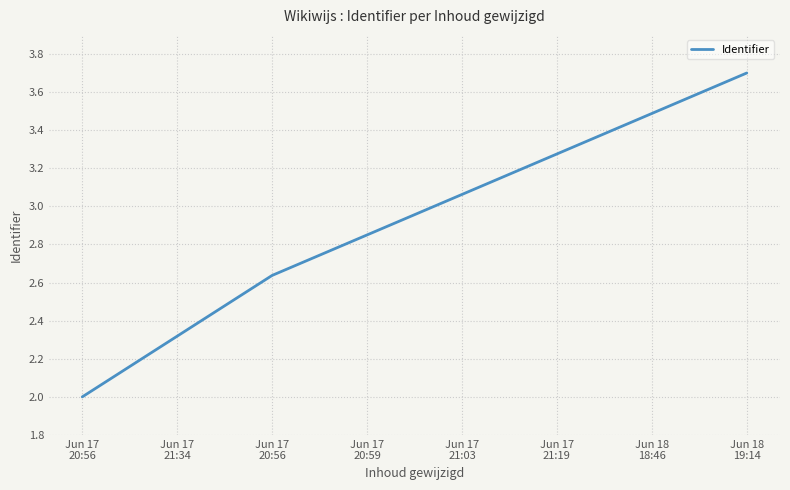

Does the chart have visible grid lines?

Yes